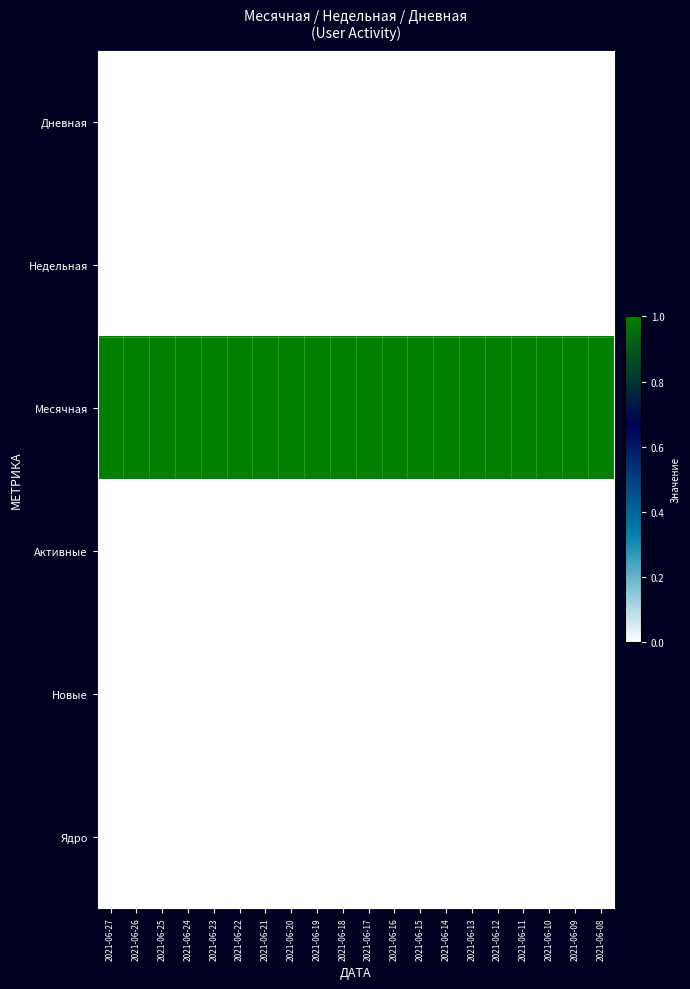

Reading right to left, list all the values displayed in this chart.

Дневная: 2021-06-08=0	2021-06-09=0	2021-06-10=0	2021-06-11=0	2021-06-12=0	2021-06-13=0	2021-06-14=0	2021-06-15=0	2021-06-16=0	2021-06-17=0	2021-06-18=0	2021-06-19=0	2021-06-20=0	2021-06-21=0	2021-06-22=0	2021-06-23=0	2021-06-24=0	2021-06-25=0	2021-06-26=0	2021-06-27=0
Недельная: 2021-06-08=0	2021-06-09=0	2021-06-10=0	2021-06-11=0	2021-06-12=0	2021-06-13=0	2021-06-14=0	2021-06-15=0	2021-06-16=0	2021-06-17=0	2021-06-18=0	2021-06-19=0	2021-06-20=0	2021-06-21=0	2021-06-22=0	2021-06-23=0	2021-06-24=0	2021-06-25=0	2021-06-26=0	2021-06-27=0
Месячная: 2021-06-08=1	2021-06-09=1	2021-06-10=1	2021-06-11=1	2021-06-12=1	2021-06-13=1	2021-06-14=1	2021-06-15=1	2021-06-16=1	2021-06-17=1	2021-06-18=1	2021-06-19=1	2021-06-20=1	2021-06-21=1	2021-06-22=1	2021-06-23=1	2021-06-24=1	2021-06-25=1	2021-06-26=1	2021-06-27=1
Активные: 2021-06-08=0	2021-06-09=0	2021-06-10=0	2021-06-11=0	2021-06-12=0	2021-06-13=0	2021-06-14=0	2021-06-15=0	2021-06-16=0	2021-06-17=0	2021-06-18=0	2021-06-19=0	2021-06-20=0	2021-06-21=0	2021-06-22=0	2021-06-23=0	2021-06-24=0	2021-06-25=0	2021-06-26=0	2021-06-27=0
Новые: 2021-06-08=0	2021-06-09=0	2021-06-10=0	2021-06-11=0	2021-06-12=0	2021-06-13=0	2021-06-14=0	2021-06-15=0	2021-06-16=0	2021-06-17=0	2021-06-18=0	2021-06-19=0	2021-06-20=0	2021-06-21=0	2021-06-22=0	2021-06-23=0	2021-06-24=0	2021-06-25=0	2021-06-26=0	2021-06-27=0
Ядро: 2021-06-08=0	2021-06-09=0	2021-06-10=0	2021-06-11=0	2021-06-12=0	2021-06-13=0	2021-06-14=0	2021-06-15=0	2021-06-16=0	2021-06-17=0	2021-06-18=0	2021-06-19=0	2021-06-20=0	2021-06-21=0	2021-06-22=0	2021-06-23=0	2021-06-24=0	2021-06-25=0	2021-06-26=0	2021-06-27=0